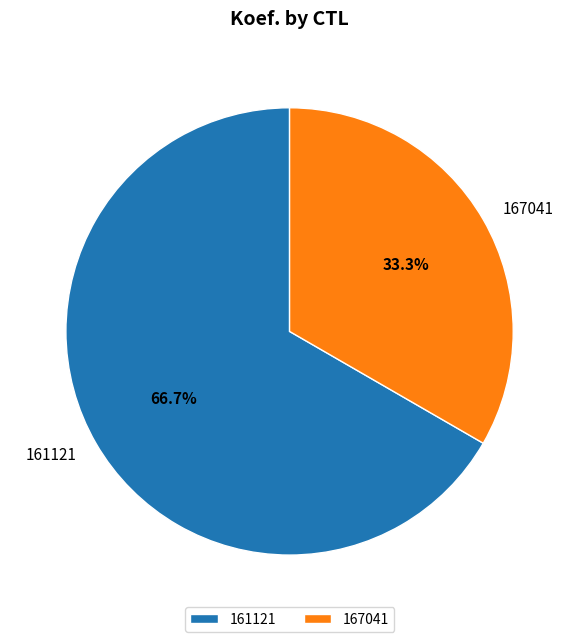

How many segments does this pie chart have?

2